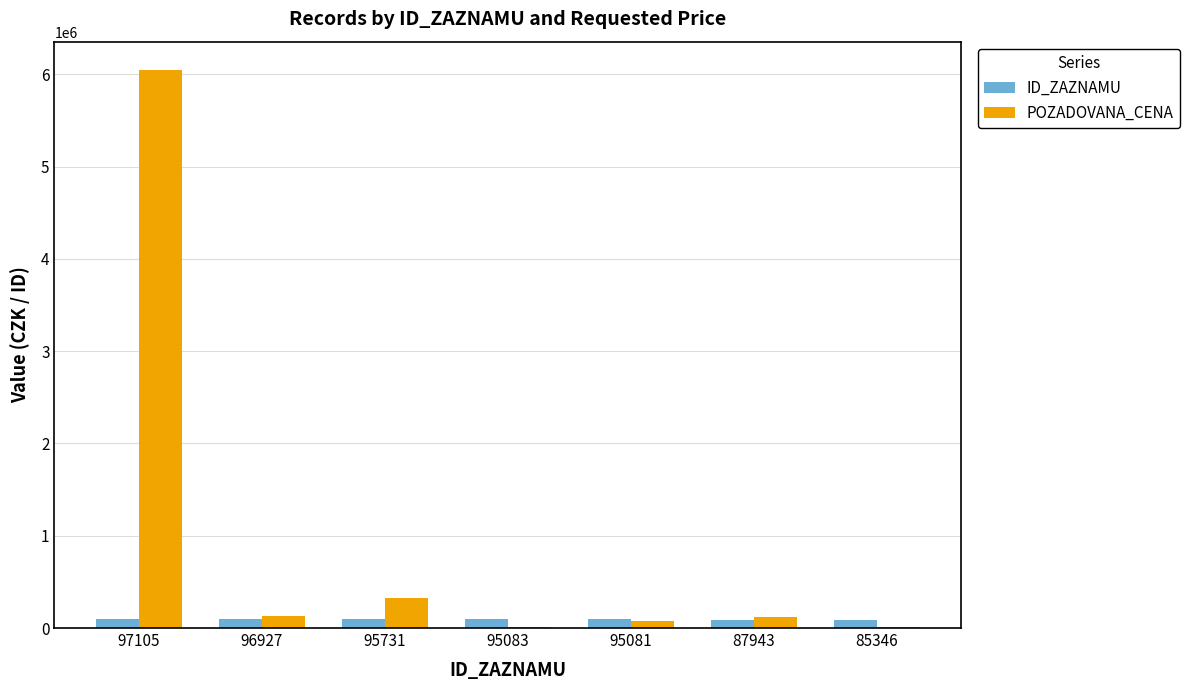

What is the greatest value displayed?

6050000